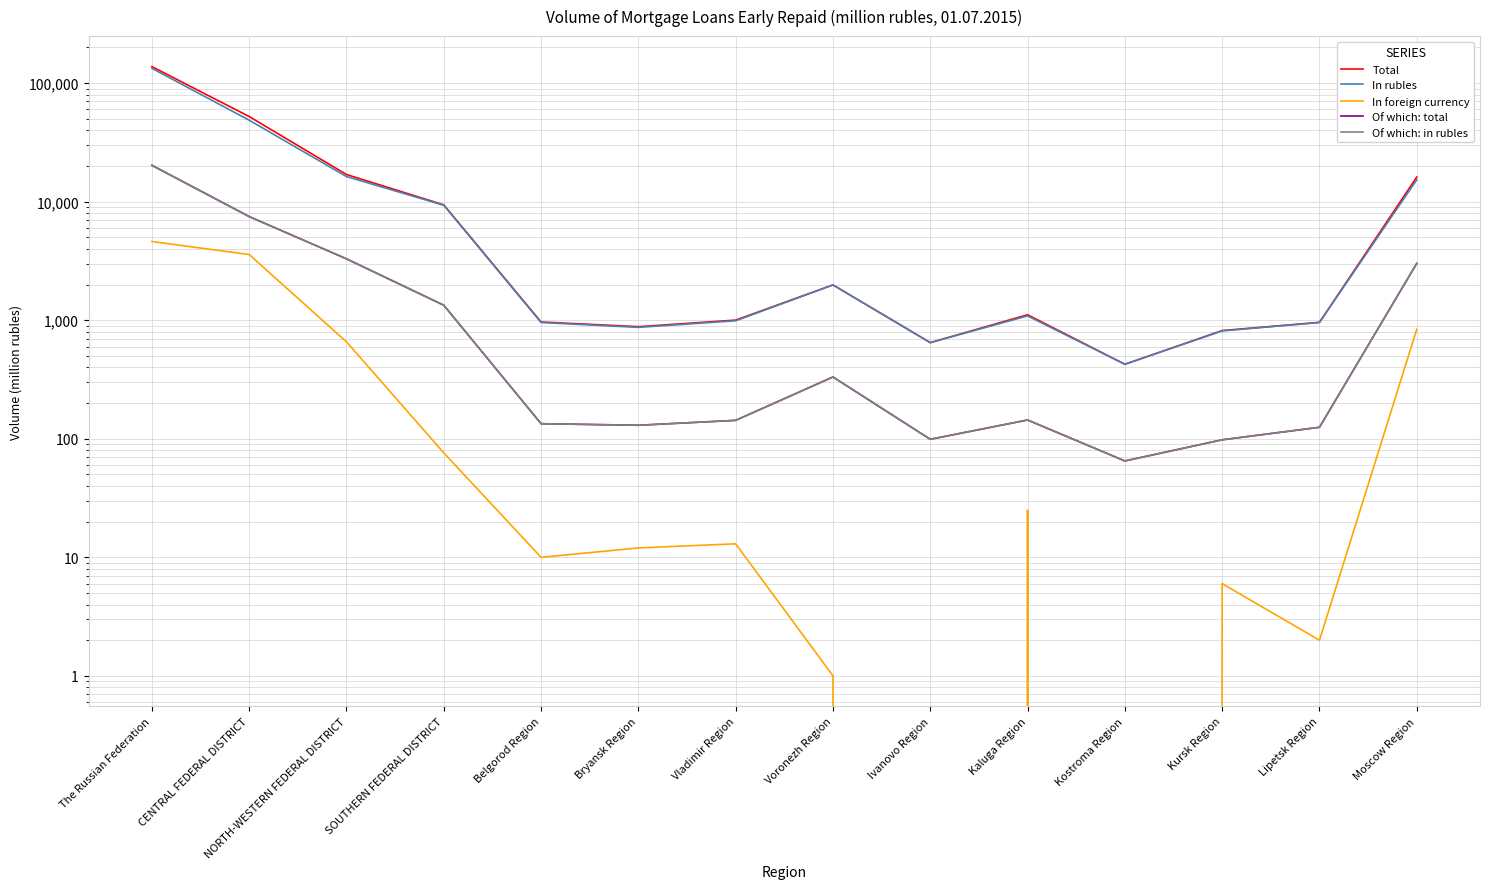

What is the label of the 6th point from the right?

Ivanovo Region